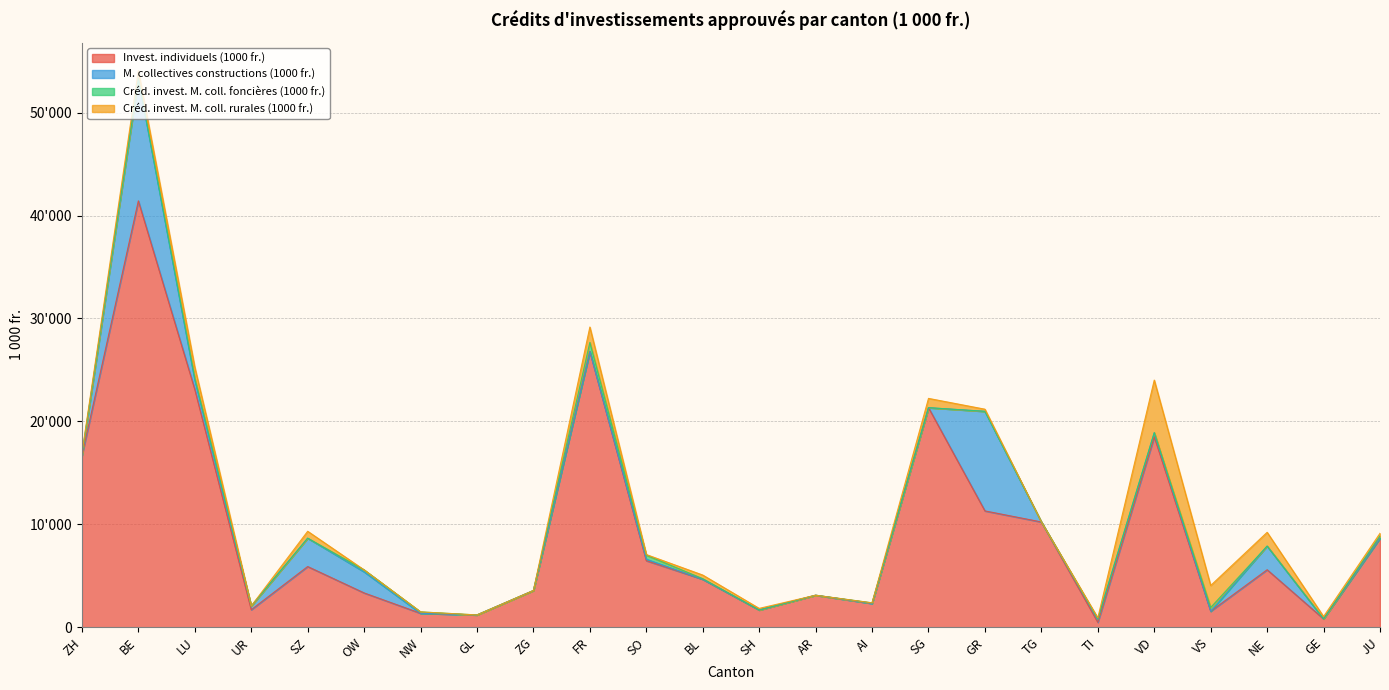

What is the label of the 16th point from the left?

SG